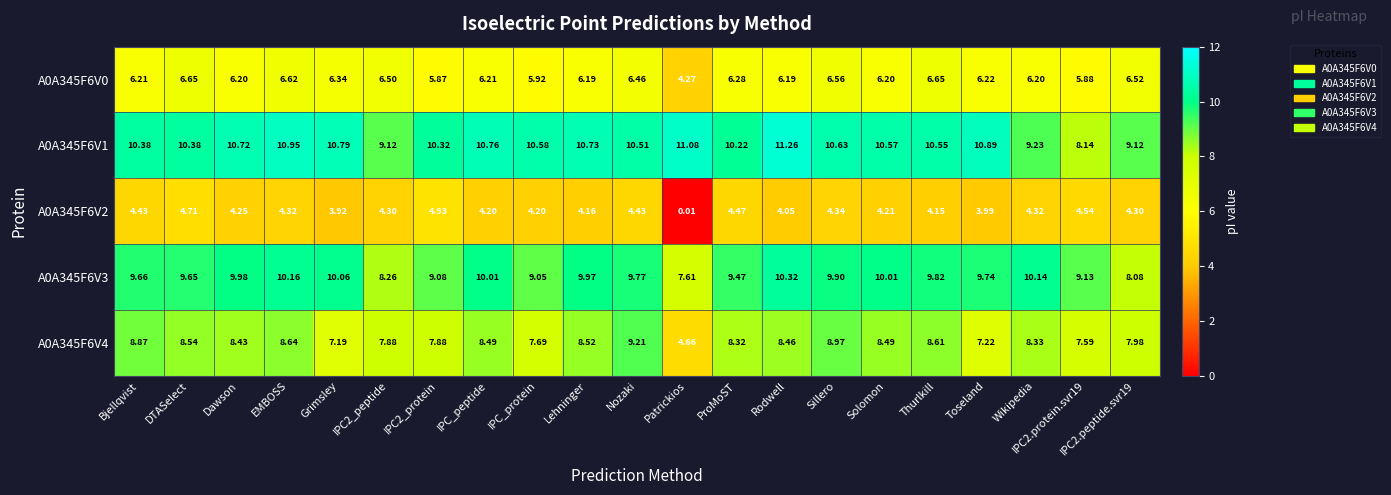

How many categories are shown in the chart?

21